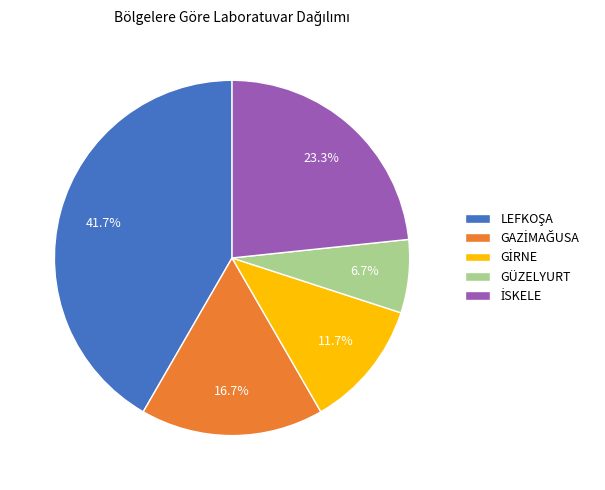

Does any single category account for the majority?

No